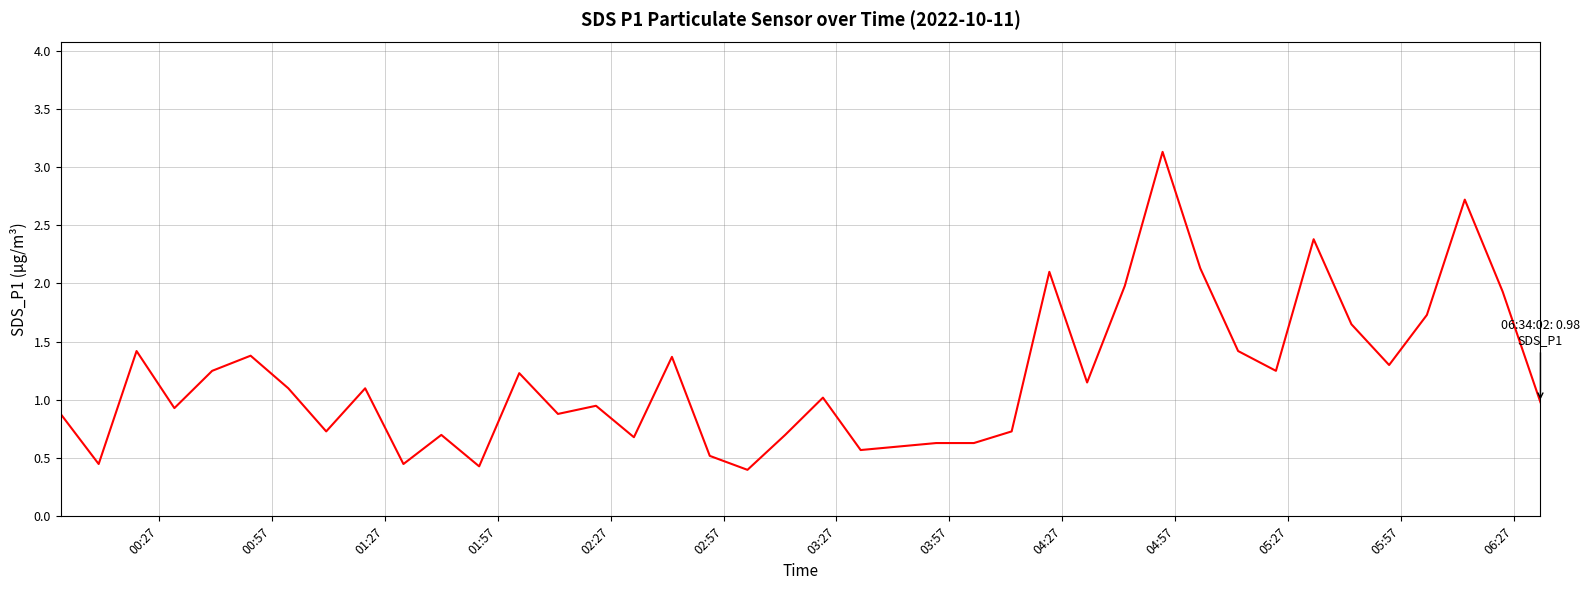

What is the minimum value shown in the chart?

0.4